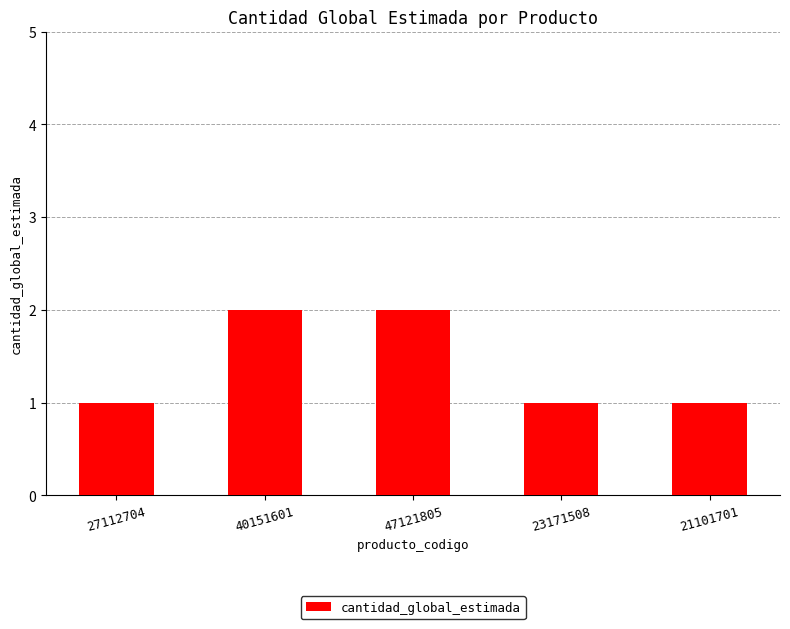

What is the label of the 1st bar from the left?

27112704